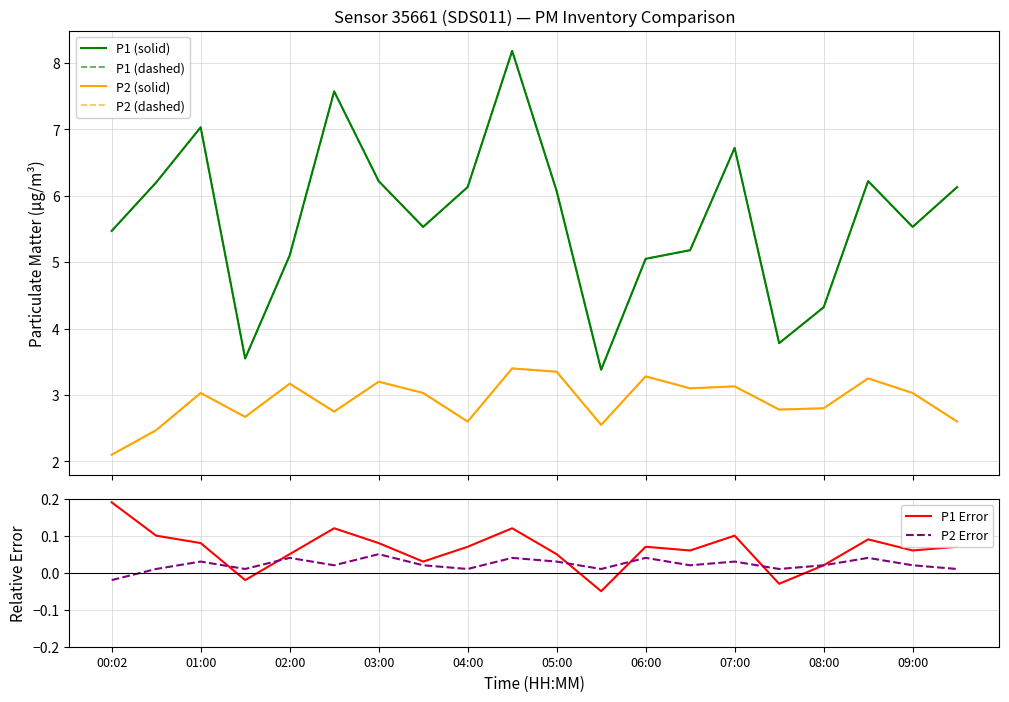

What is the maximum value shown in the chart?

8.2